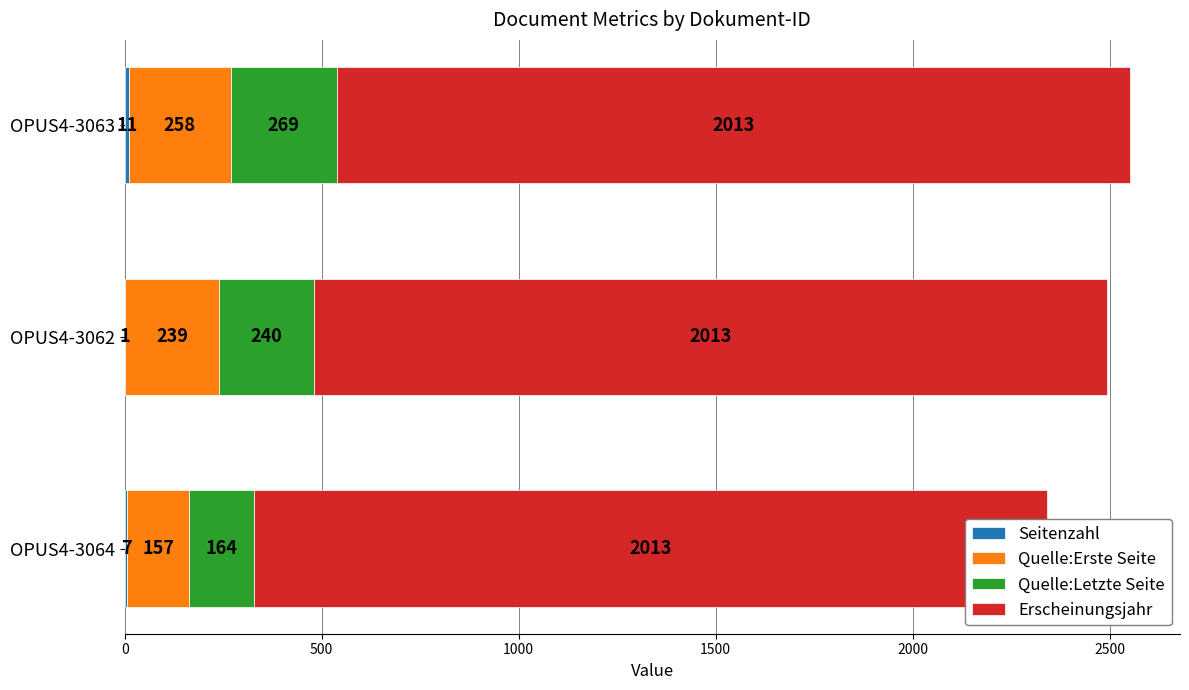

The Seitenzahl series shows 6.9 at OPUS4-3063. True or false?

False